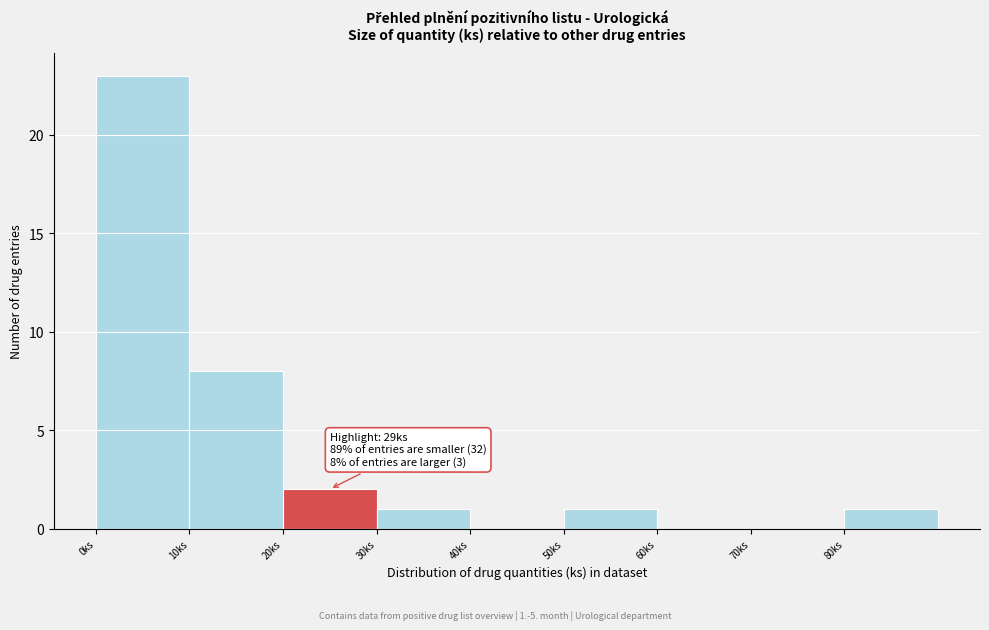

Which range on the x-axis has the tallest bar?

0 to 10